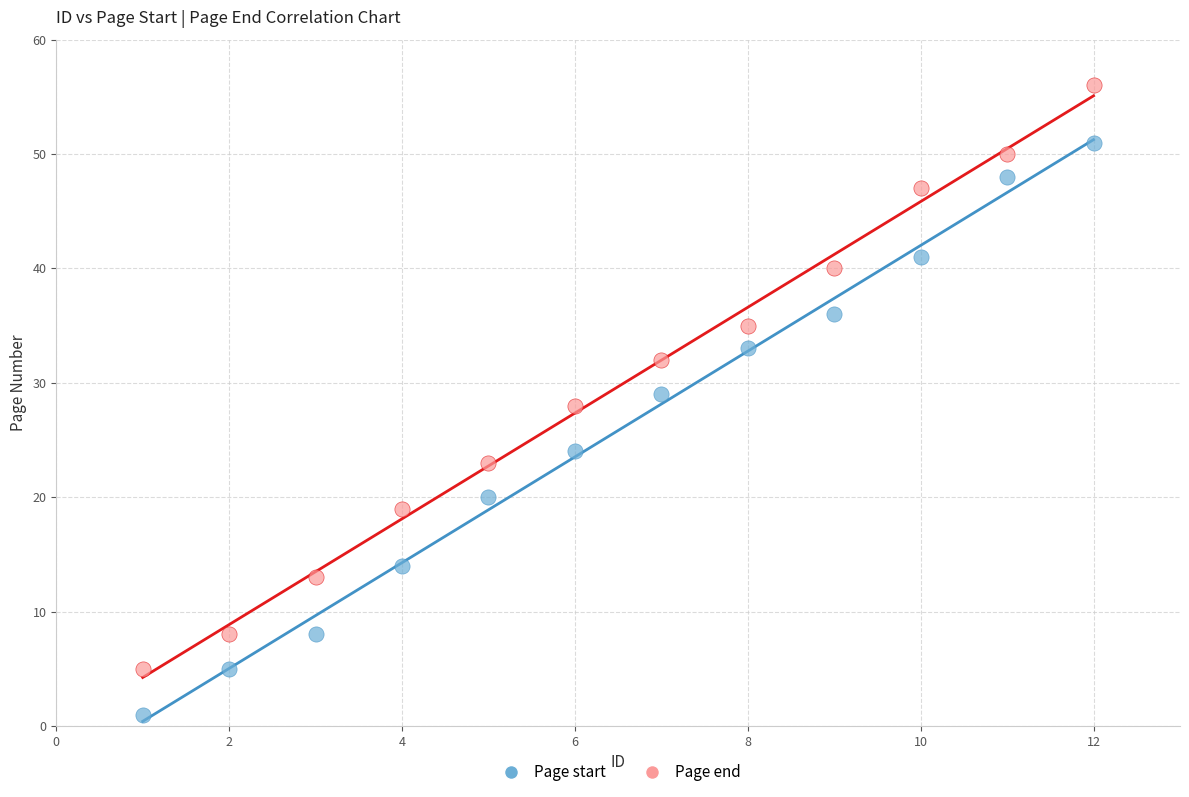

Which series contains the lowest Y value?

Page start